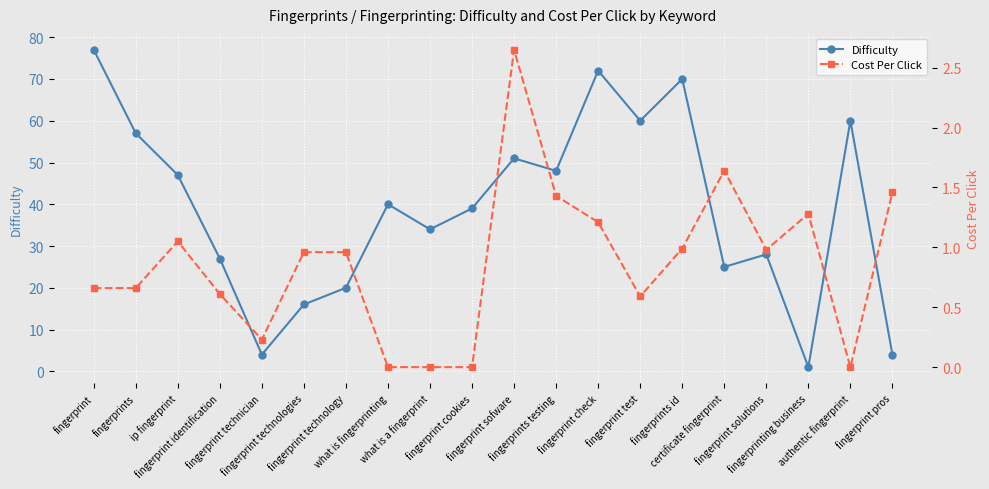

Between fingerprints id and what is fingerprinting, which is larger?

fingerprints id